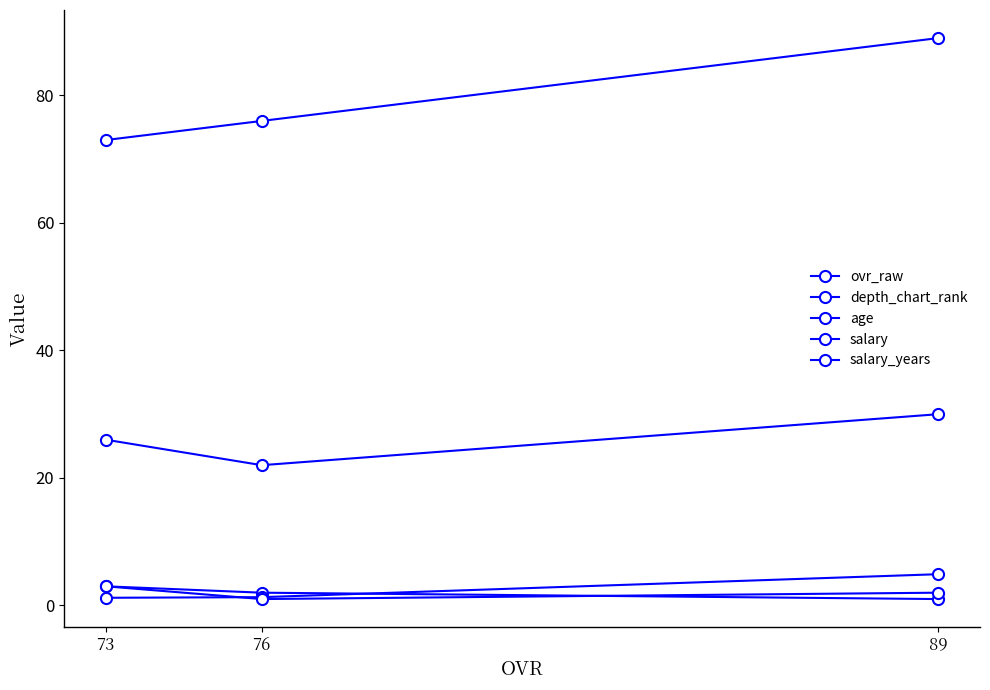

What is the spread (max minus min) of values at 73?

71.8